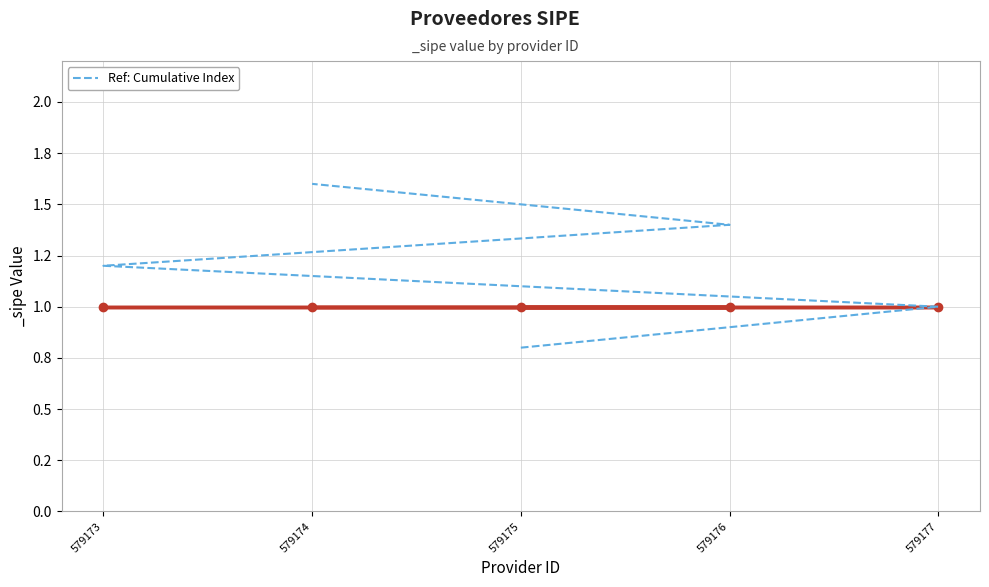

True or false: the data shows 2.1 at 579173.

False